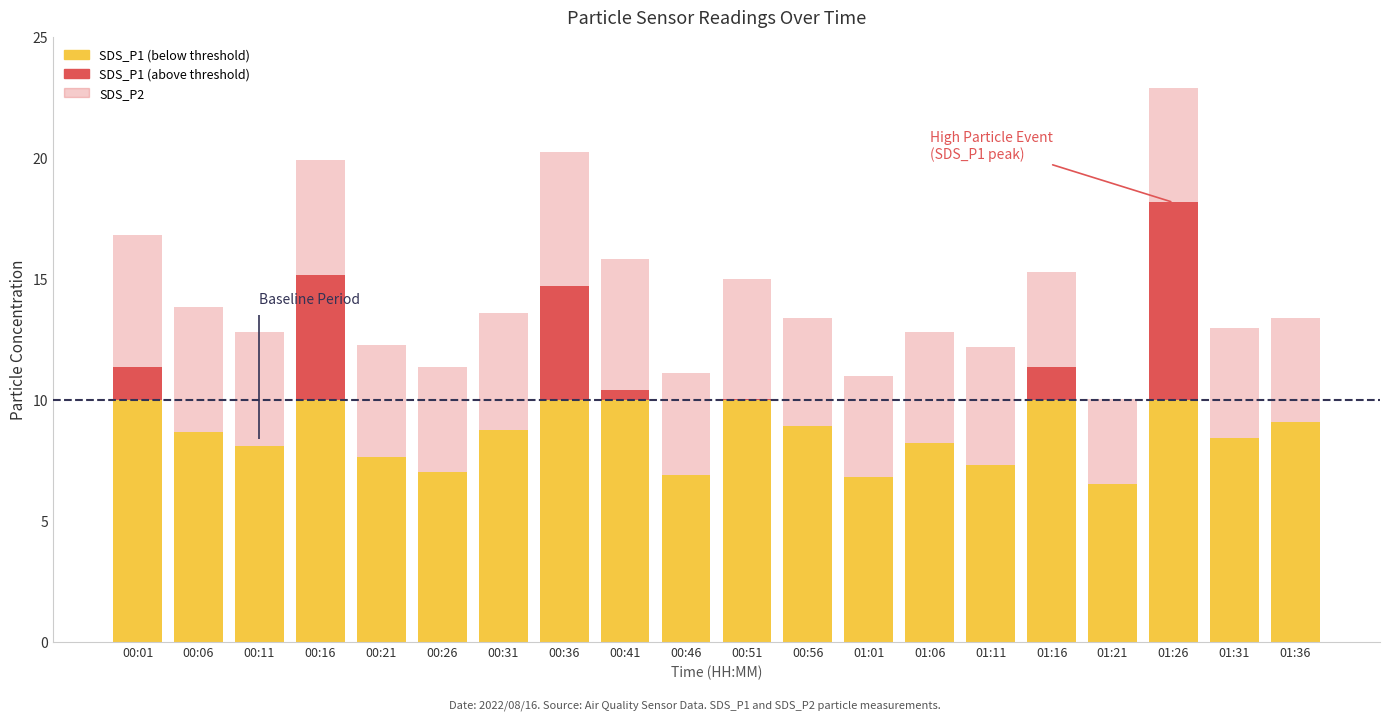

The value at 01:01 is 4.2. True or false?

True